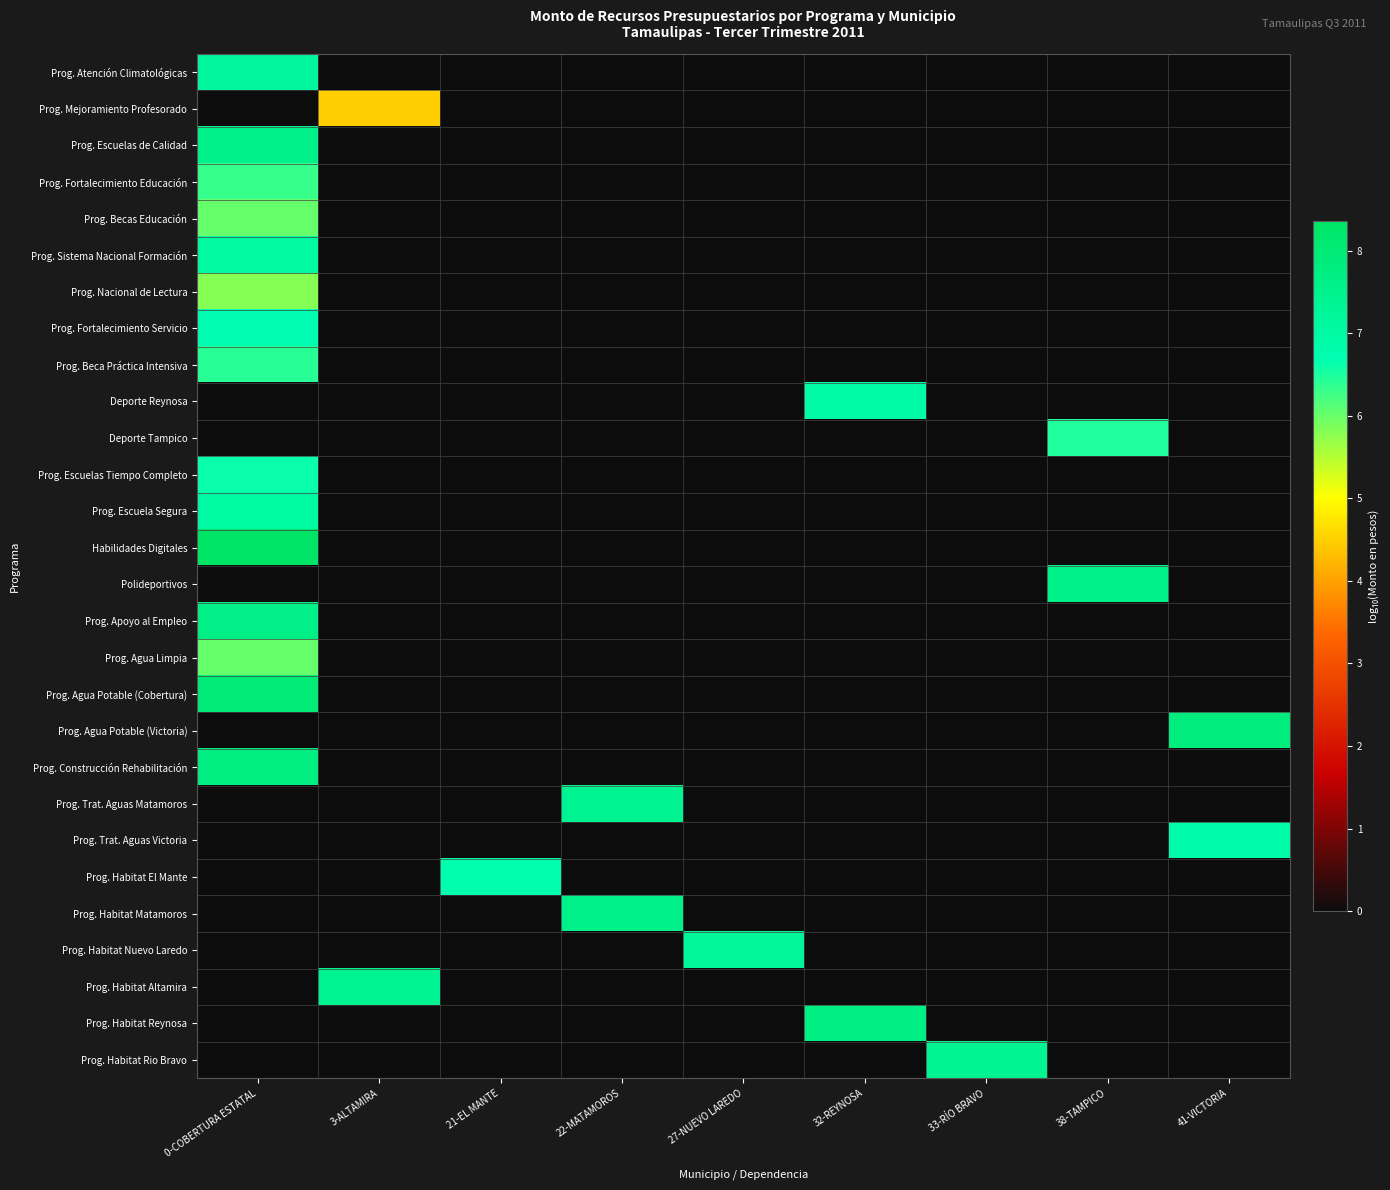

Reading left to right, transcribe all the data shown in this chart.

Prog. Atención Climatológicas: 0-COBERTURA ESTATAL=7.1	3-ALTAMIRA=0.0	21-EL MANTE=0.0	22-MATAMOROS=0.0	27-NUEVO LAREDO=0.0	32-REYNOSA=0.0	33-RÍO BRAVO=0.0	38-TAMPICO=0.0	41-VICTORIA=0.0
Prog. Mejoramiento Profesorado: 0-COBERTURA ESTATAL=0.0	3-ALTAMIRA=4.5	21-EL MANTE=0.0	22-MATAMOROS=0.0	27-NUEVO LAREDO=0.0	32-REYNOSA=0.0	33-RÍO BRAVO=0.0	38-TAMPICO=0.0	41-VICTORIA=0.0
Prog. Escuelas de Calidad: 0-COBERTURA ESTATAL=7.5	3-ALTAMIRA=0.0	21-EL MANTE=0.0	22-MATAMOROS=0.0	27-NUEVO LAREDO=0.0	32-REYNOSA=0.0	33-RÍO BRAVO=0.0	38-TAMPICO=0.0	41-VICTORIA=0.0
Prog. Fortalecimiento Educación: 0-COBERTURA ESTATAL=6.3	3-ALTAMIRA=0.0	21-EL MANTE=0.0	22-MATAMOROS=0.0	27-NUEVO LAREDO=0.0	32-REYNOSA=0.0	33-RÍO BRAVO=0.0	38-TAMPICO=0.0	41-VICTORIA=0.0
Prog. Becas Educación: 0-COBERTURA ESTATAL=6.0	3-ALTAMIRA=0.0	21-EL MANTE=0.0	22-MATAMOROS=0.0	27-NUEVO LAREDO=0.0	32-REYNOSA=0.0	33-RÍO BRAVO=0.0	38-TAMPICO=0.0	41-VICTORIA=0.0
Prog. Sistema Nacional Formación: 0-COBERTURA ESTATAL=7.1	3-ALTAMIRA=0.0	21-EL MANTE=0.0	22-MATAMOROS=0.0	27-NUEVO LAREDO=0.0	32-REYNOSA=0.0	33-RÍO BRAVO=0.0	38-TAMPICO=0.0	41-VICTORIA=0.0
Prog. Nacional de Lectura: 0-COBERTURA ESTATAL=5.8	3-ALTAMIRA=0.0	21-EL MANTE=0.0	22-MATAMOROS=0.0	27-NUEVO LAREDO=0.0	32-REYNOSA=0.0	33-RÍO BRAVO=0.0	38-TAMPICO=0.0	41-VICTORIA=0.0
Prog. Fortalecimiento Servicio: 0-COBERTURA ESTATAL=6.7	3-ALTAMIRA=0.0	21-EL MANTE=0.0	22-MATAMOROS=0.0	27-NUEVO LAREDO=0.0	32-REYNOSA=0.0	33-RÍO BRAVO=0.0	38-TAMPICO=0.0	41-VICTORIA=0.0
Prog. Beca Práctica Intensiva: 0-COBERTURA ESTATAL=6.4	3-ALTAMIRA=0.0	21-EL MANTE=0.0	22-MATAMOROS=0.0	27-NUEVO LAREDO=0.0	32-REYNOSA=0.0	33-RÍO BRAVO=0.0	38-TAMPICO=0.0	41-VICTORIA=0.0
Deporte Reynosa: 0-COBERTURA ESTATAL=0.0	3-ALTAMIRA=0.0	21-EL MANTE=0.0	22-MATAMOROS=0.0	27-NUEVO LAREDO=0.0	32-REYNOSA=7.0	33-RÍO BRAVO=0.0	38-TAMPICO=0.0	41-VICTORIA=0.0
Deporte Tampico: 0-COBERTURA ESTATAL=0.0	3-ALTAMIRA=0.0	21-EL MANTE=0.0	22-MATAMOROS=0.0	27-NUEVO LAREDO=0.0	32-REYNOSA=0.0	33-RÍO BRAVO=0.0	38-TAMPICO=6.5	41-VICTORIA=0.0
Prog. Escuelas Tiempo Completo: 0-COBERTURA ESTATAL=6.6	3-ALTAMIRA=0.0	21-EL MANTE=0.0	22-MATAMOROS=0.0	27-NUEVO LAREDO=0.0	32-REYNOSA=0.0	33-RÍO BRAVO=0.0	38-TAMPICO=0.0	41-VICTORIA=0.0
Prog. Escuela Segura: 0-COBERTURA ESTATAL=7.0	3-ALTAMIRA=0.0	21-EL MANTE=0.0	22-MATAMOROS=0.0	27-NUEVO LAREDO=0.0	32-REYNOSA=0.0	33-RÍO BRAVO=0.0	38-TAMPICO=0.0	41-VICTORIA=0.0
Habilidades Digitales: 0-COBERTURA ESTATAL=8.4	3-ALTAMIRA=0.0	21-EL MANTE=0.0	22-MATAMOROS=0.0	27-NUEVO LAREDO=0.0	32-REYNOSA=0.0	33-RÍO BRAVO=0.0	38-TAMPICO=0.0	41-VICTORIA=0.0
Polideportivos: 0-COBERTURA ESTATAL=0.0	3-ALTAMIRA=0.0	21-EL MANTE=0.0	22-MATAMOROS=0.0	27-NUEVO LAREDO=0.0	32-REYNOSA=0.0	33-RÍO BRAVO=0.0	38-TAMPICO=7.6	41-VICTORIA=0.0
Prog. Apoyo al Empleo: 0-COBERTURA ESTATAL=7.6	3-ALTAMIRA=0.0	21-EL MANTE=0.0	22-MATAMOROS=0.0	27-NUEVO LAREDO=0.0	32-REYNOSA=0.0	33-RÍO BRAVO=0.0	38-TAMPICO=0.0	41-VICTORIA=0.0
Prog. Agua Limpia: 0-COBERTURA ESTATAL=6.0	3-ALTAMIRA=0.0	21-EL MANTE=0.0	22-MATAMOROS=0.0	27-NUEVO LAREDO=0.0	32-REYNOSA=0.0	33-RÍO BRAVO=0.0	38-TAMPICO=0.0	41-VICTORIA=0.0
Prog. Agua Potable (Cobertura): 0-COBERTURA ESTATAL=7.9	3-ALTAMIRA=0.0	21-EL MANTE=0.0	22-MATAMOROS=0.0	27-NUEVO LAREDO=0.0	32-REYNOSA=0.0	33-RÍO BRAVO=0.0	38-TAMPICO=0.0	41-VICTORIA=0.0
Prog. Agua Potable (Victoria): 0-COBERTURA ESTATAL=0.0	3-ALTAMIRA=0.0	21-EL MANTE=0.0	22-MATAMOROS=0.0	27-NUEVO LAREDO=0.0	32-REYNOSA=0.0	33-RÍO BRAVO=0.0	38-TAMPICO=0.0	41-VICTORIA=7.9
Prog. Construcción Rehabilitación: 0-COBERTURA ESTATAL=7.7	3-ALTAMIRA=0.0	21-EL MANTE=0.0	22-MATAMOROS=0.0	27-NUEVO LAREDO=0.0	32-REYNOSA=0.0	33-RÍO BRAVO=0.0	38-TAMPICO=0.0	41-VICTORIA=0.0
Prog. Trat. Aguas Matamoros: 0-COBERTURA ESTATAL=0.0	3-ALTAMIRA=0.0	21-EL MANTE=0.0	22-MATAMOROS=7.4	27-NUEVO LAREDO=0.0	32-REYNOSA=0.0	33-RÍO BRAVO=0.0	38-TAMPICO=0.0	41-VICTORIA=0.0
Prog. Trat. Aguas Victoria: 0-COBERTURA ESTATAL=0.0	3-ALTAMIRA=0.0	21-EL MANTE=0.0	22-MATAMOROS=0.0	27-NUEVO LAREDO=0.0	32-REYNOSA=0.0	33-RÍO BRAVO=0.0	38-TAMPICO=0.0	41-VICTORIA=6.9
Prog. Habitat El Mante: 0-COBERTURA ESTATAL=0.0	3-ALTAMIRA=0.0	21-EL MANTE=6.8	22-MATAMOROS=0.0	27-NUEVO LAREDO=0.0	32-REYNOSA=0.0	33-RÍO BRAVO=0.0	38-TAMPICO=0.0	41-VICTORIA=0.0
Prog. Habitat Matamoros: 0-COBERTURA ESTATAL=0.0	3-ALTAMIRA=0.0	21-EL MANTE=0.0	22-MATAMOROS=7.5	27-NUEVO LAREDO=0.0	32-REYNOSA=0.0	33-RÍO BRAVO=0.0	38-TAMPICO=0.0	41-VICTORIA=0.0
Prog. Habitat Nuevo Laredo: 0-COBERTURA ESTATAL=0.0	3-ALTAMIRA=0.0	21-EL MANTE=0.0	22-MATAMOROS=0.0	27-NUEVO LAREDO=7.3	32-REYNOSA=0.0	33-RÍO BRAVO=0.0	38-TAMPICO=0.0	41-VICTORIA=0.0
Prog. Habitat Altamira: 0-COBERTURA ESTATAL=0.0	3-ALTAMIRA=7.4	21-EL MANTE=0.0	22-MATAMOROS=0.0	27-NUEVO LAREDO=0.0	32-REYNOSA=0.0	33-RÍO BRAVO=0.0	38-TAMPICO=0.0	41-VICTORIA=0.0
Prog. Habitat Reynosa: 0-COBERTURA ESTATAL=0.0	3-ALTAMIRA=0.0	21-EL MANTE=0.0	22-MATAMOROS=0.0	27-NUEVO LAREDO=0.0	32-REYNOSA=7.7	33-RÍO BRAVO=0.0	38-TAMPICO=0.0	41-VICTORIA=0.0
Prog. Habitat Rio Bravo: 0-COBERTURA ESTATAL=0.0	3-ALTAMIRA=0.0	21-EL MANTE=0.0	22-MATAMOROS=0.0	27-NUEVO LAREDO=0.0	32-REYNOSA=0.0	33-RÍO BRAVO=7.4	38-TAMPICO=0.0	41-VICTORIA=0.0